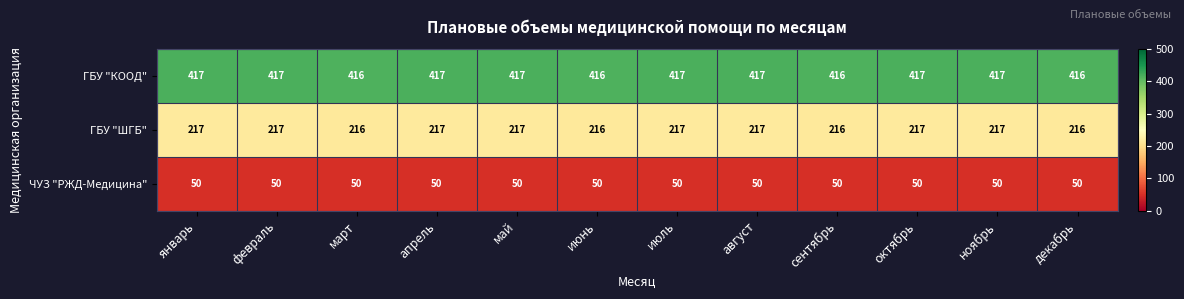

What is the smallest value displayed?

50